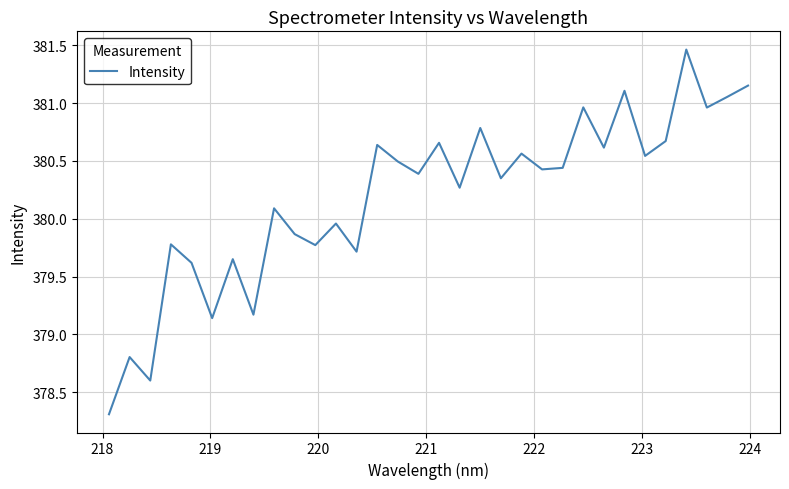

What is the smallest value displayed?

378.3